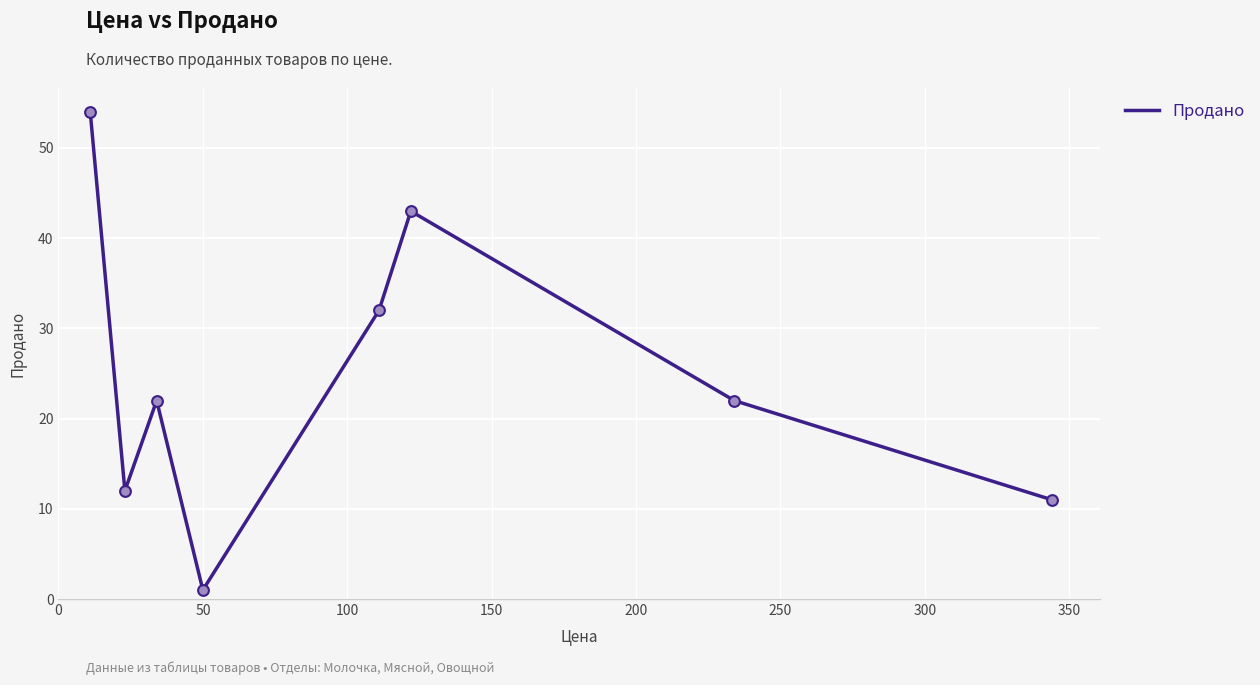

True or false: the data has more than 1 interior local peaks.

True